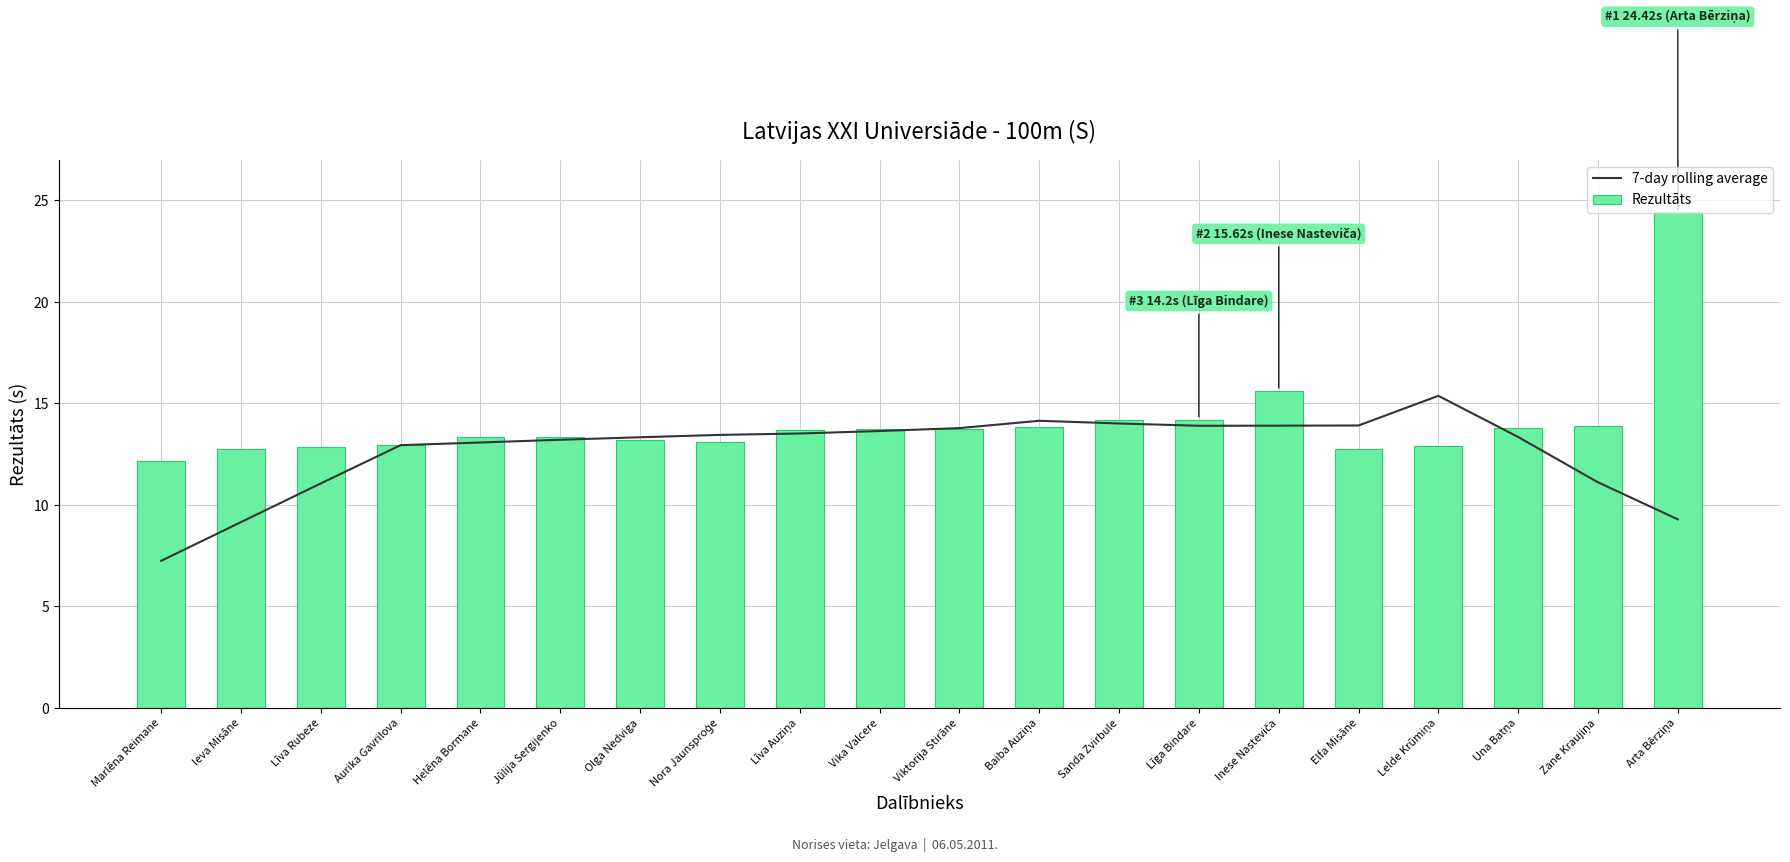

What is the label of the 18th bar from the right?

Līva Rubeze